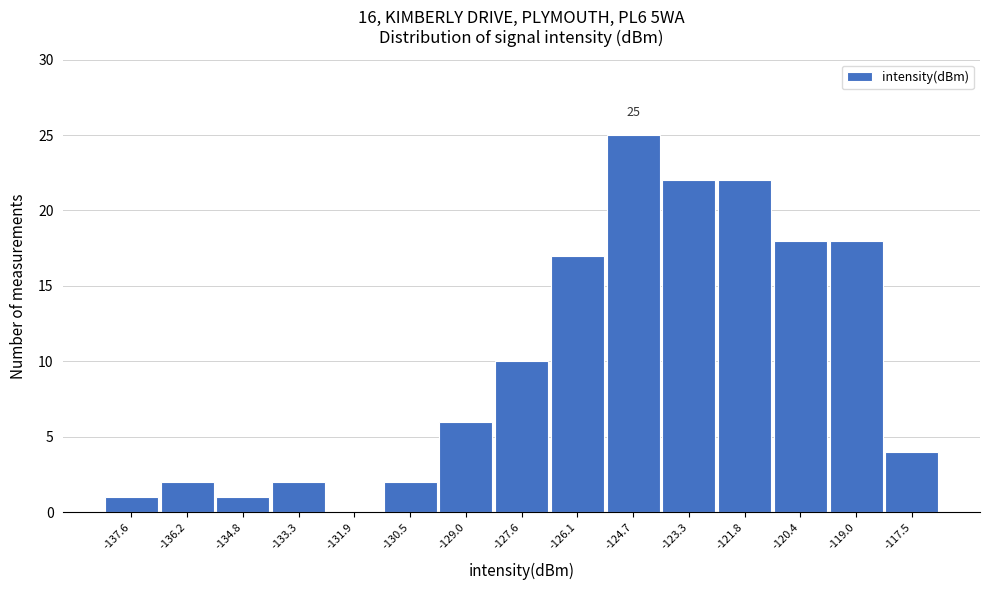

Reading left to right, transcribe all the data shown in this chart.

-137.6=1	-136.2=2	-134.8=1	-133.3=2	-131.9=0	-130.5=2	-129.0=6	-127.6=10	-126.1=17	-124.7=25	-123.3=22	-121.8=22	-120.4=18	-119.0=18	-117.5=4